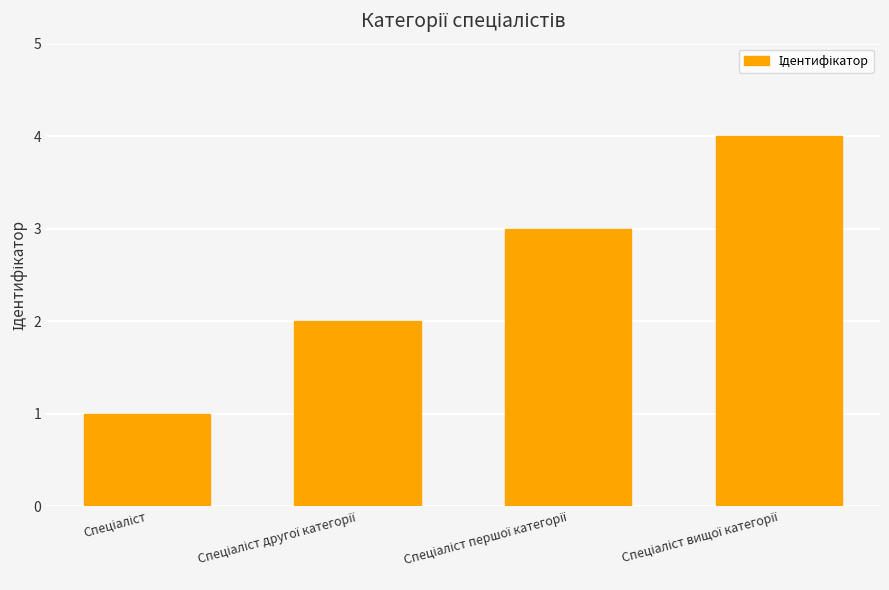

What is the sum of all values?

10